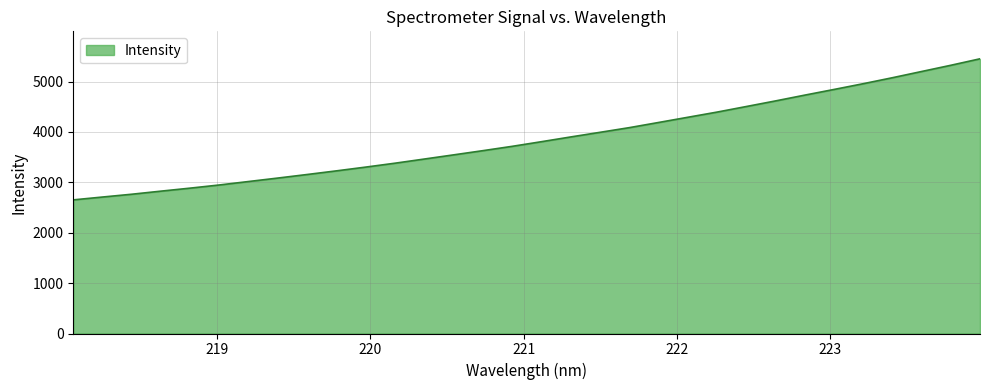

What is the difference between the maximum and minimum values?

2799.3